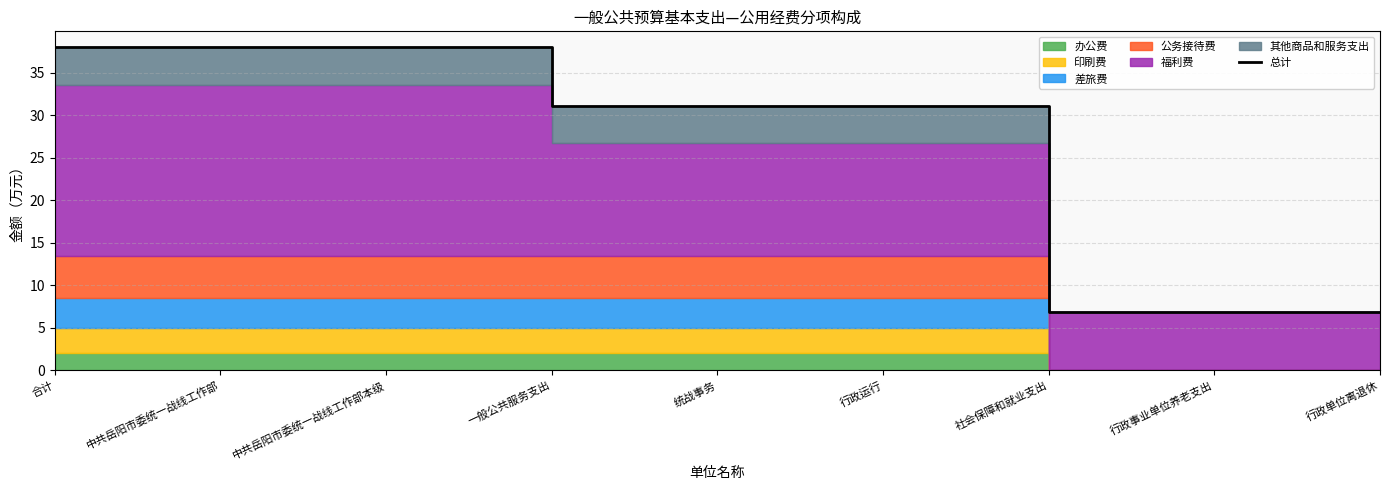

Reading left to right, what are all the values shown in this chart?

合计=38.0	中共岳阳市委统一战线工作部=38.0	中共岳阳市委统一战线工作部本级=38.0	一般公共服务支出=31.1	统战事务=31.1	行政运行=31.1	社会保障和就业支出=6.9	行政事业单位养老支出=6.9	行政单位离退休=6.9